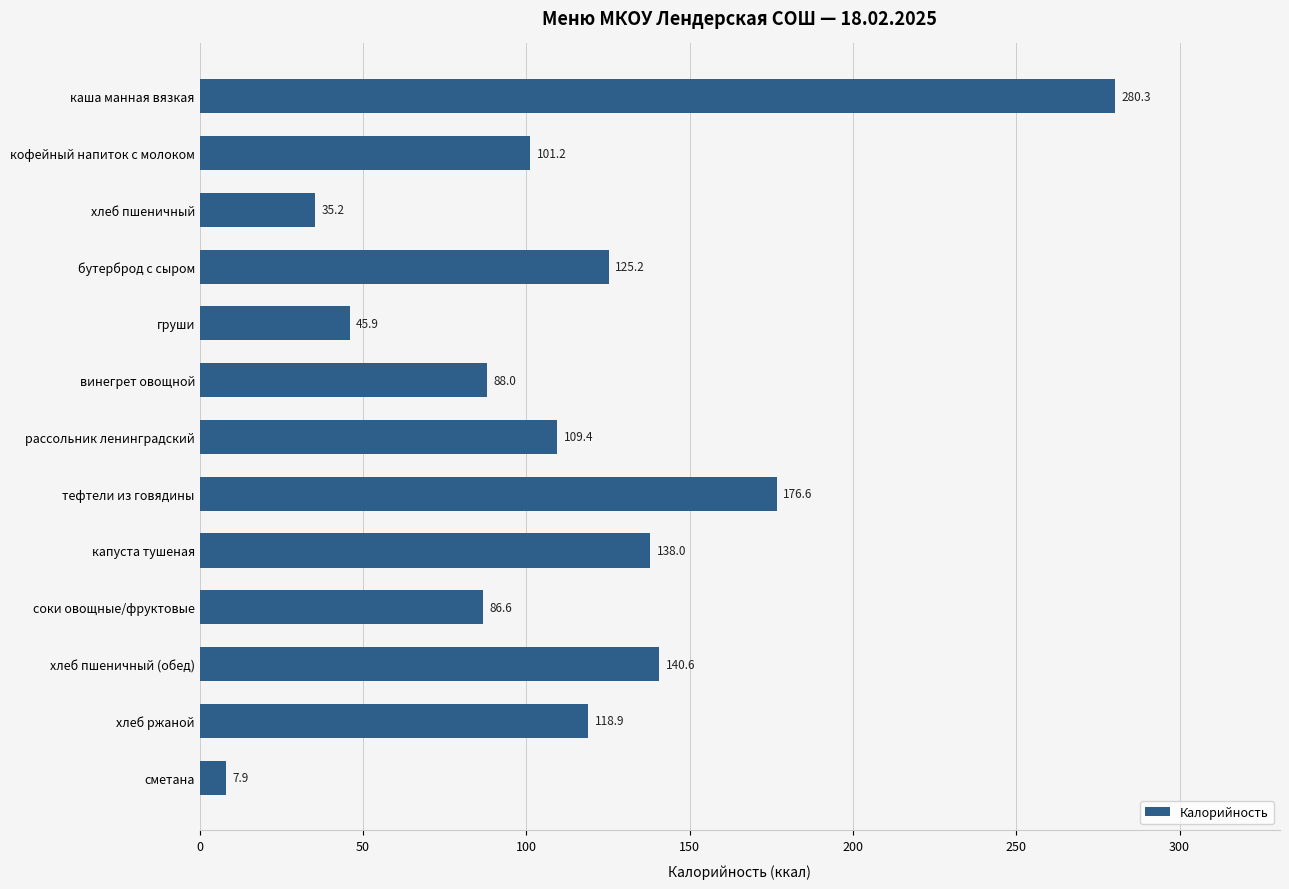

Which has a higher value, хлеб пшеничный or сметана?

хлеб пшеничный